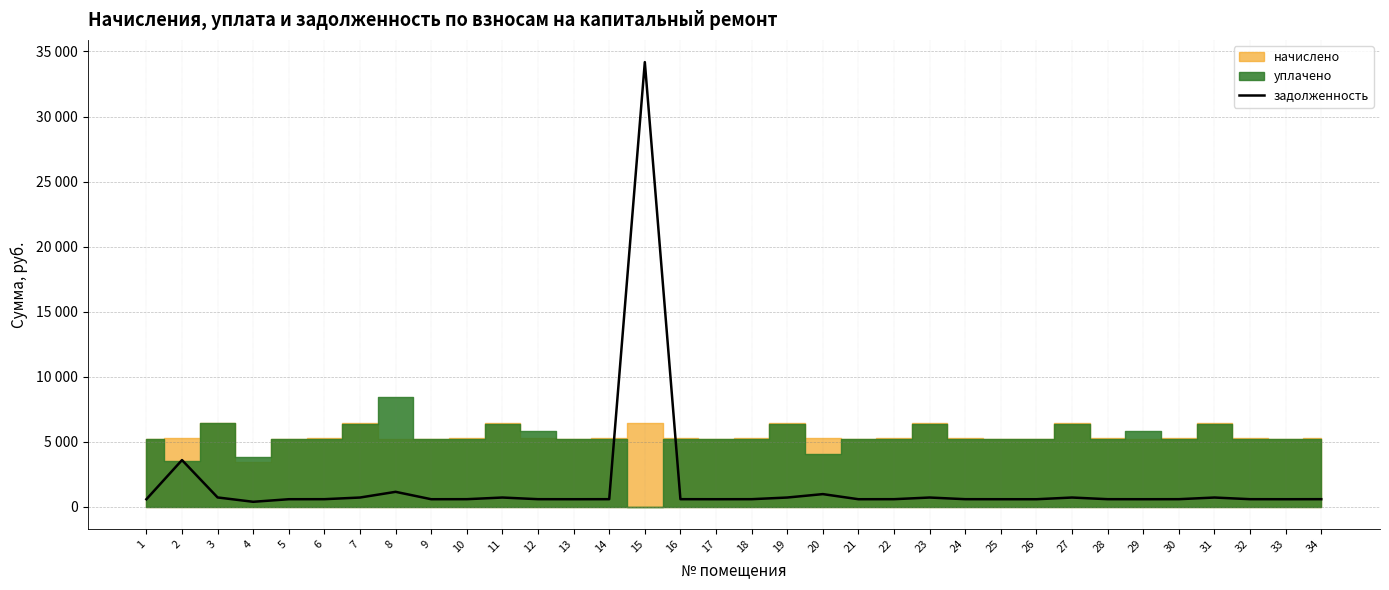

How many interior local peaks (higher than both neighbors) does the data have?

8